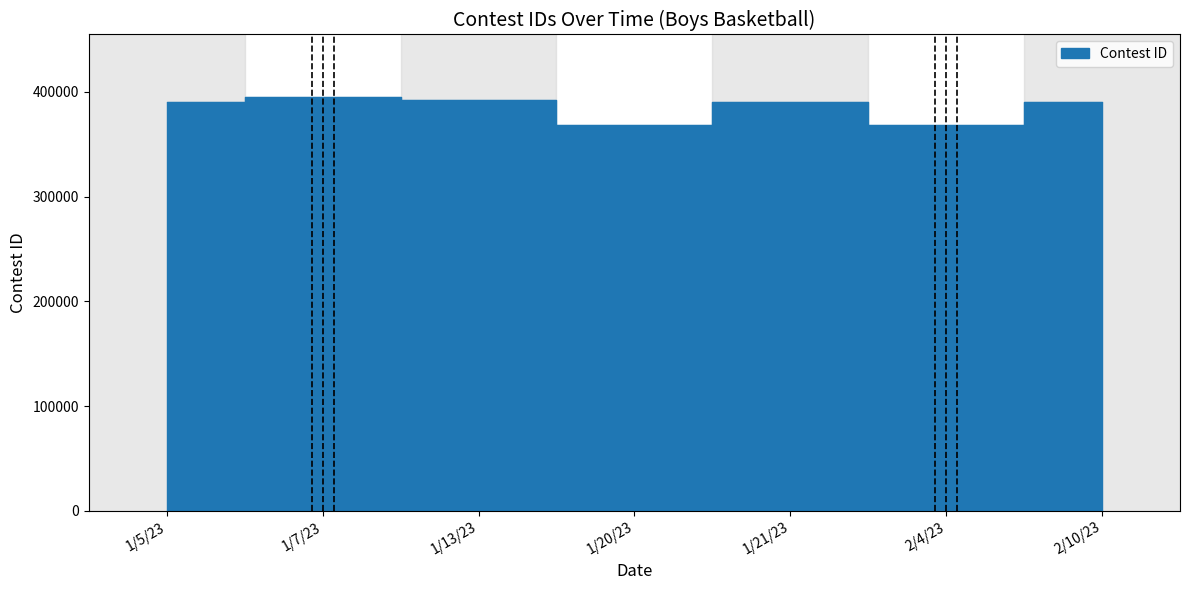

Which label corresponds to the smallest value in the chart?

1/20/23